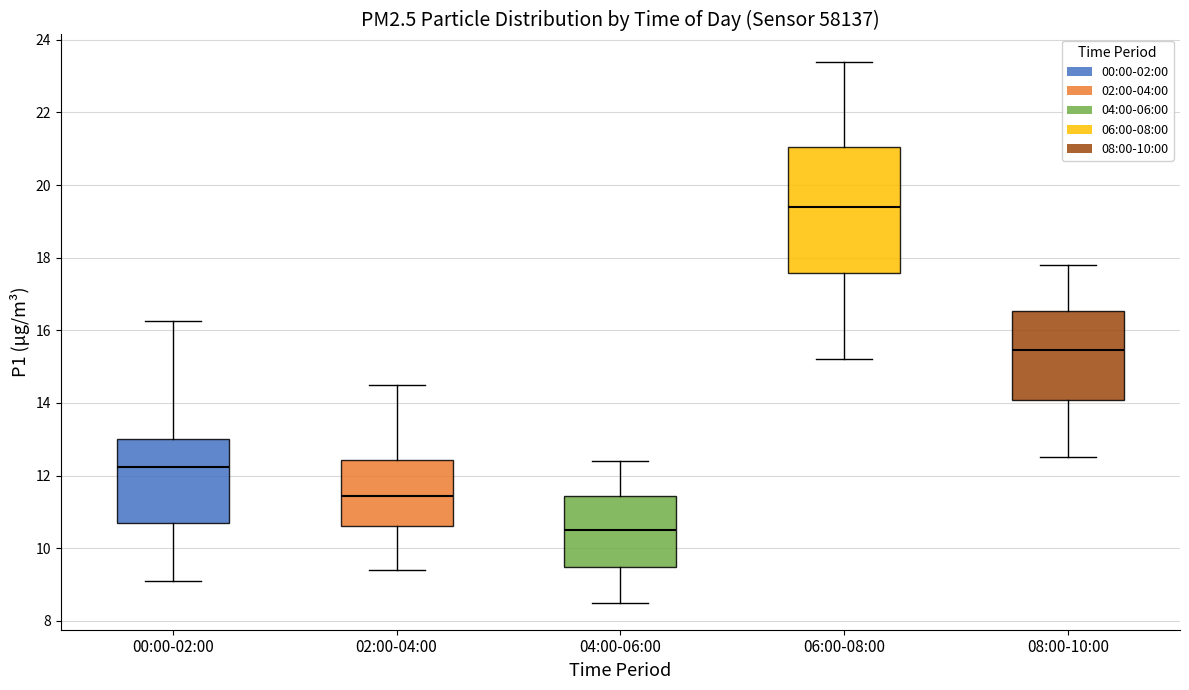

Where is the lower edge of the box for 06:00-08:00 on the y-axis? The values are not printed on the chart, so give them approximately, as read against the axis.

17.6